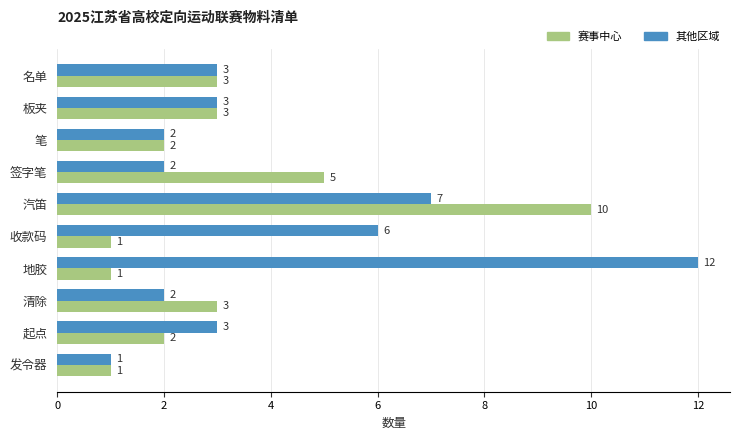

List the series in order of their peak value, highest first.

其他区域, 赛事中心